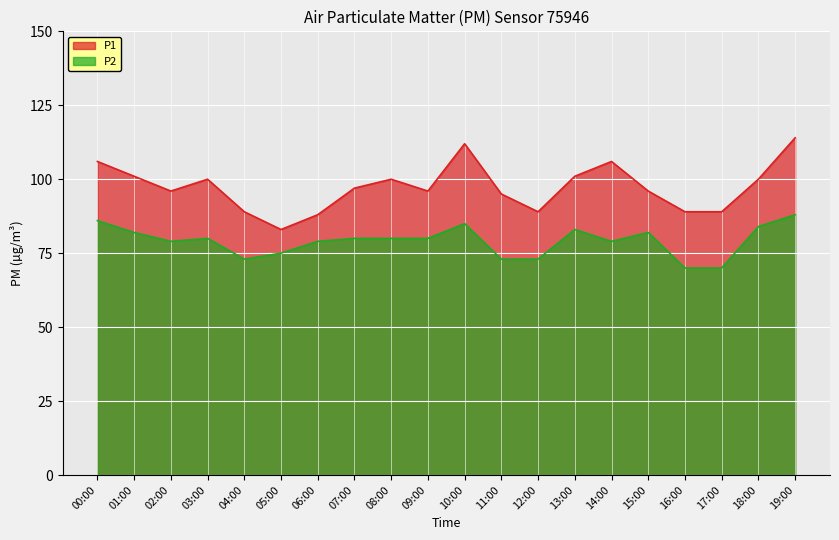

True or false: P2 and P1 intersect in this chart.

False